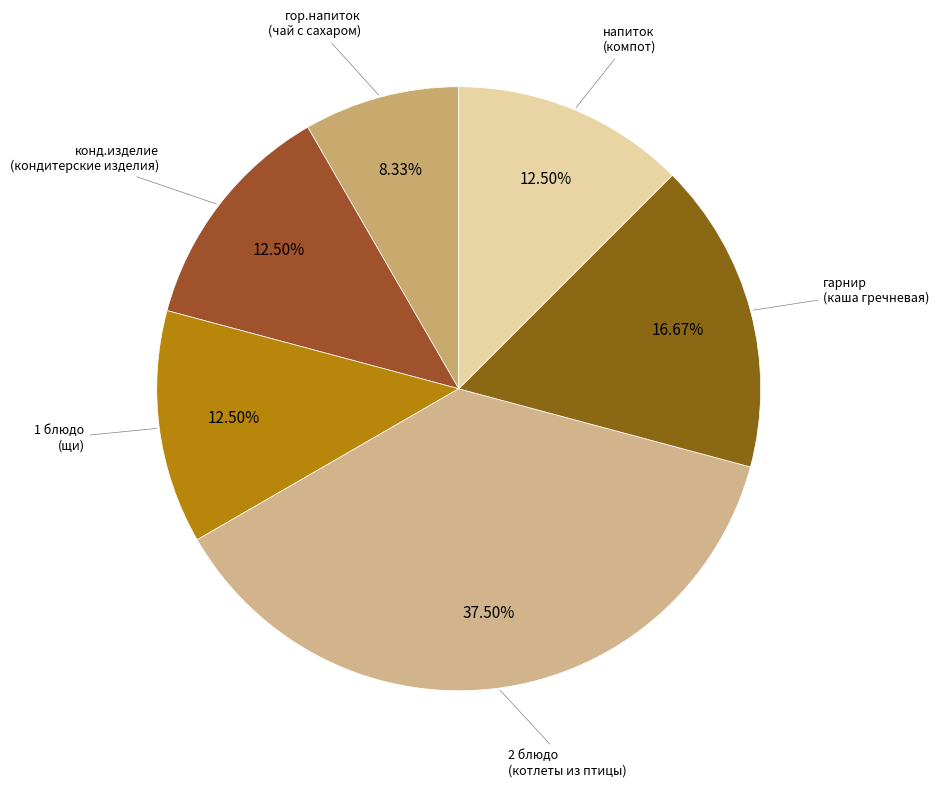

Rank the categories by value from lowest to highest.

гор.напиток
(чай с сахаром), конд.изделие
(кондитерские изделия), 1 блюдо
(щи из капусты), напиток
(компот), гарнир
(каша гречневая), 2 блюдо
(котлеты из птицы)